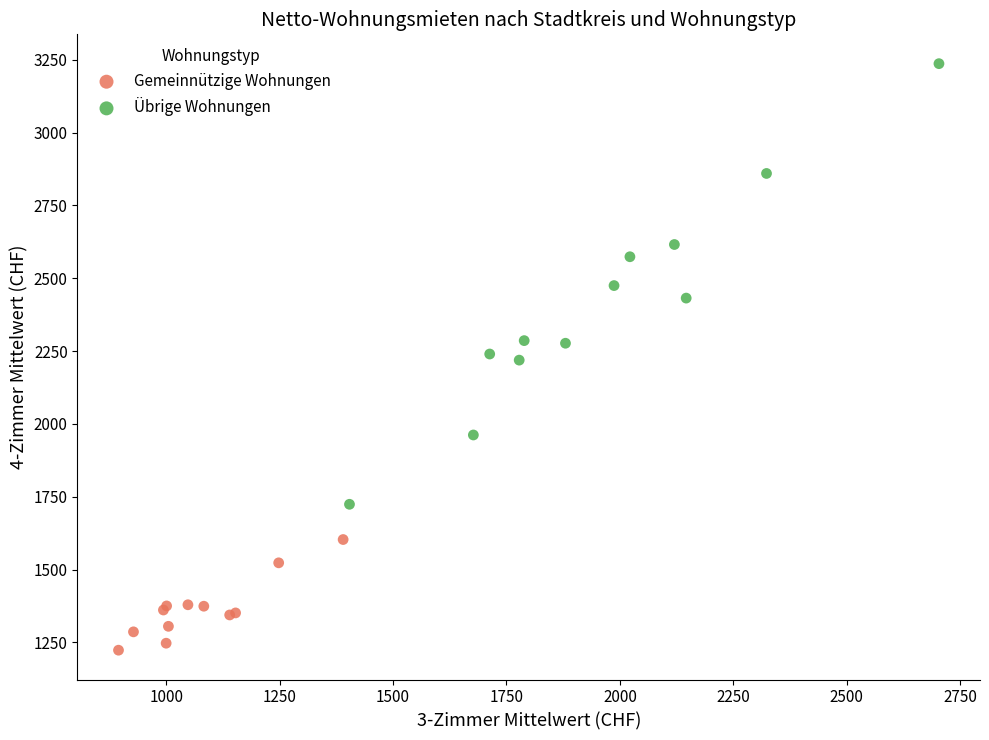

Which series reaches the maximum Y coordinate?

Übrige Wohnungen